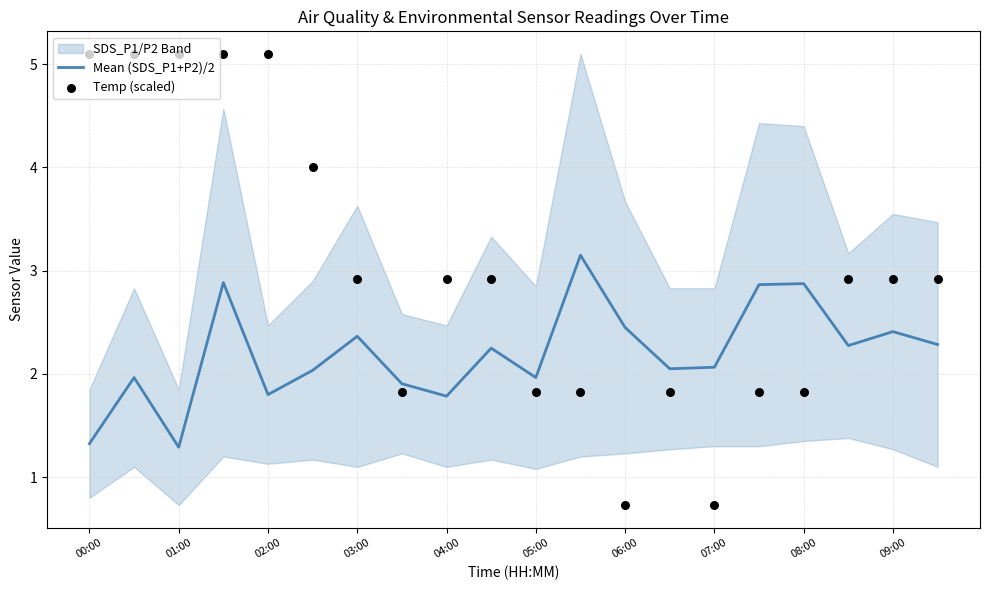

Which series has the widest spread of Y values?

Temp (scaled)